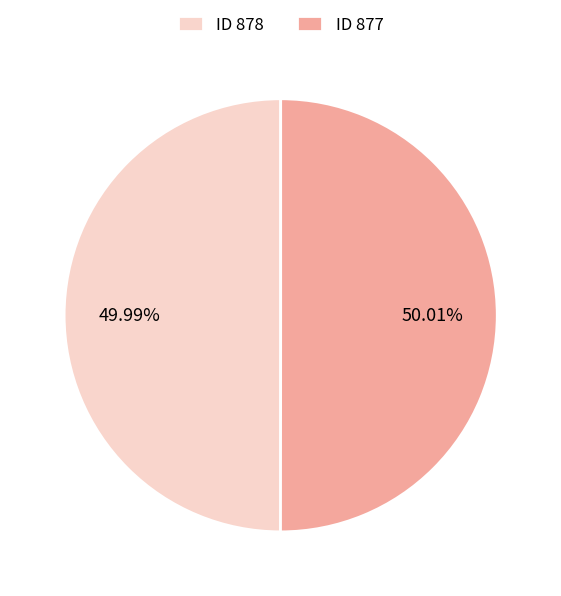

Is the sum of ID 877 and ID 878 greater than half?

Yes